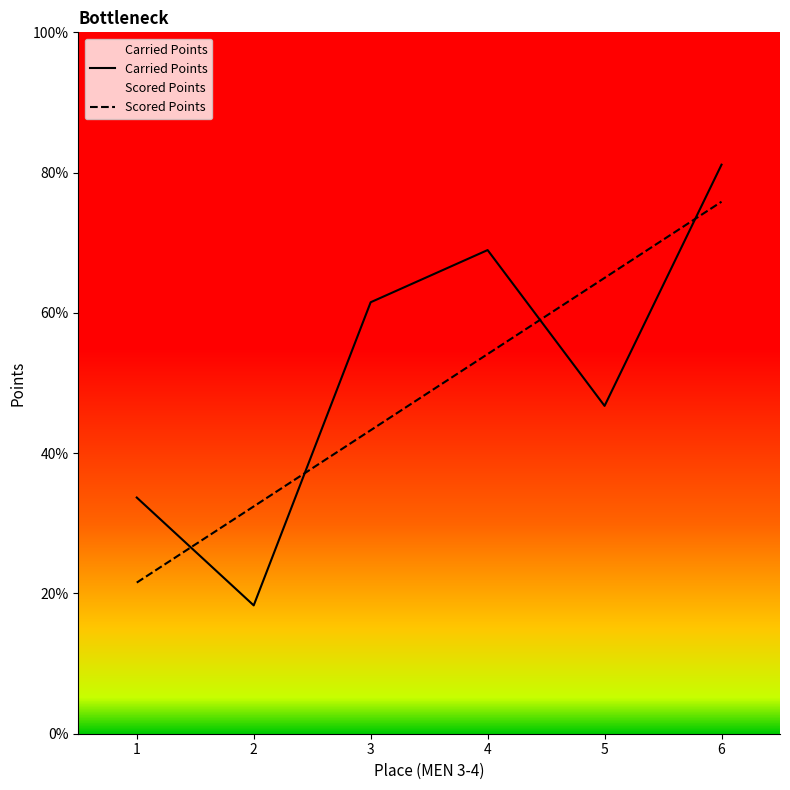

True or false: Carried Points has more than 1 points higher than both neighbors.

False